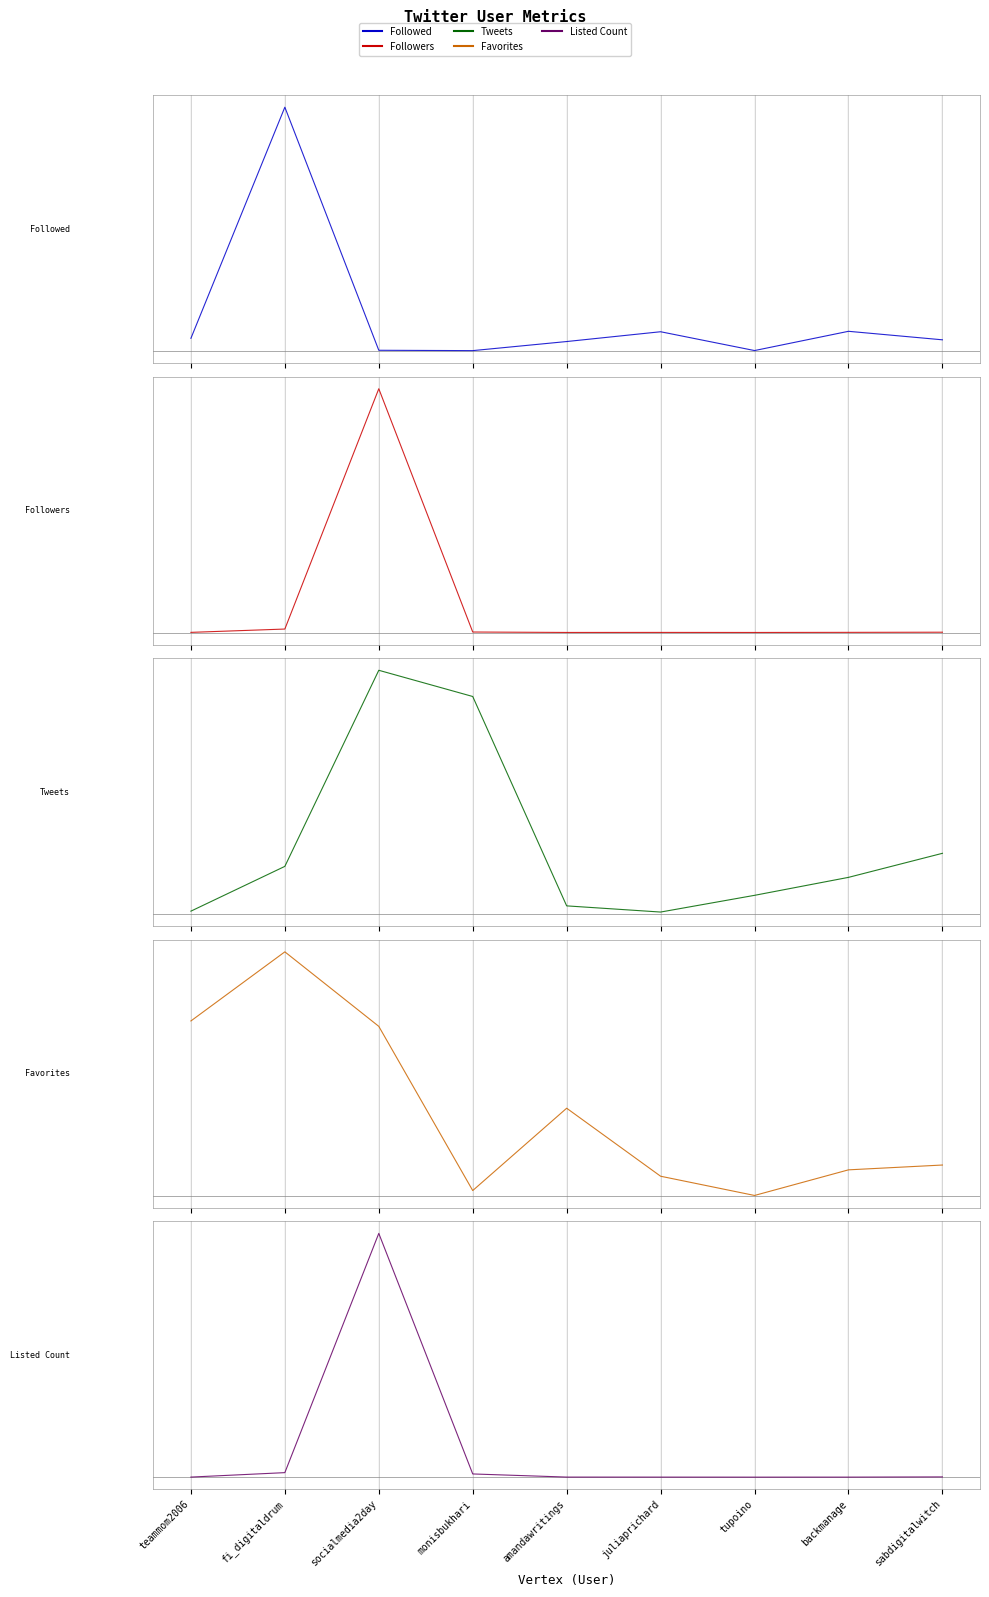

Is the value of Favorites at backmanage greater than the value of Listed Count at socialmedia2day?

No